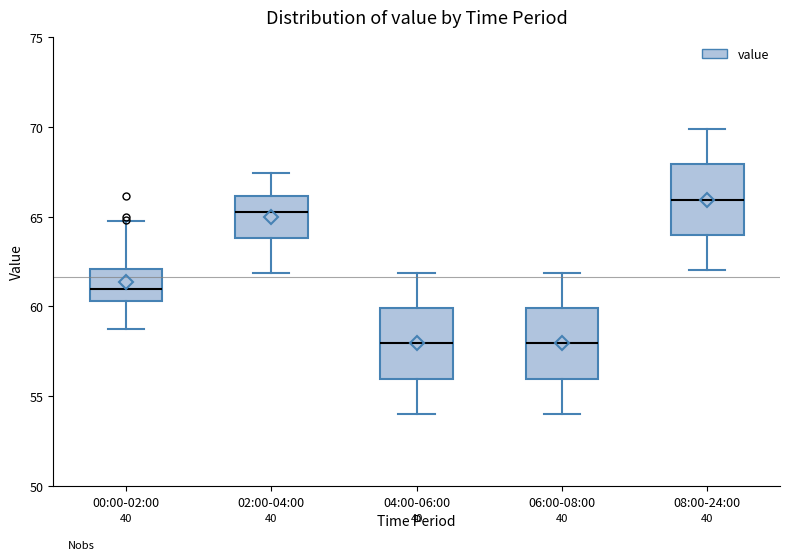

Where is the upper edge of the box for 08:00-24:00 on the y-axis? The values are not printed on the chart, so give them approximately, as read against the axis.

68.0